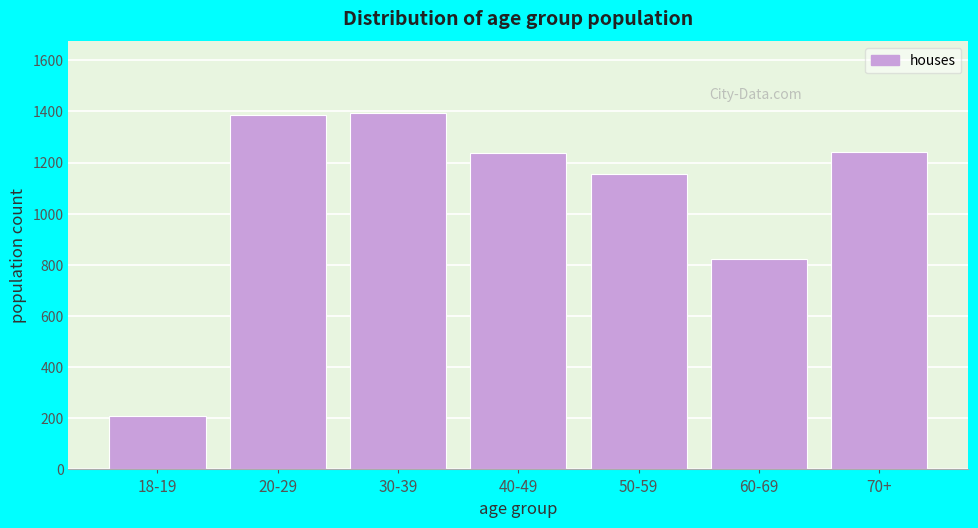

What is the sum of all values?

7448